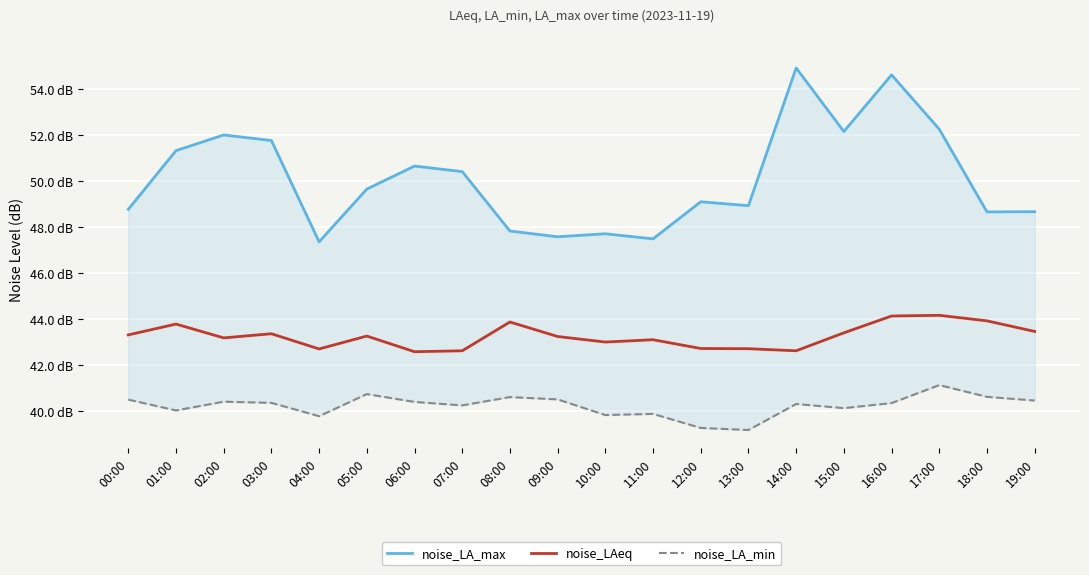

At which label does noise_LAeq reach its peak?

17:00